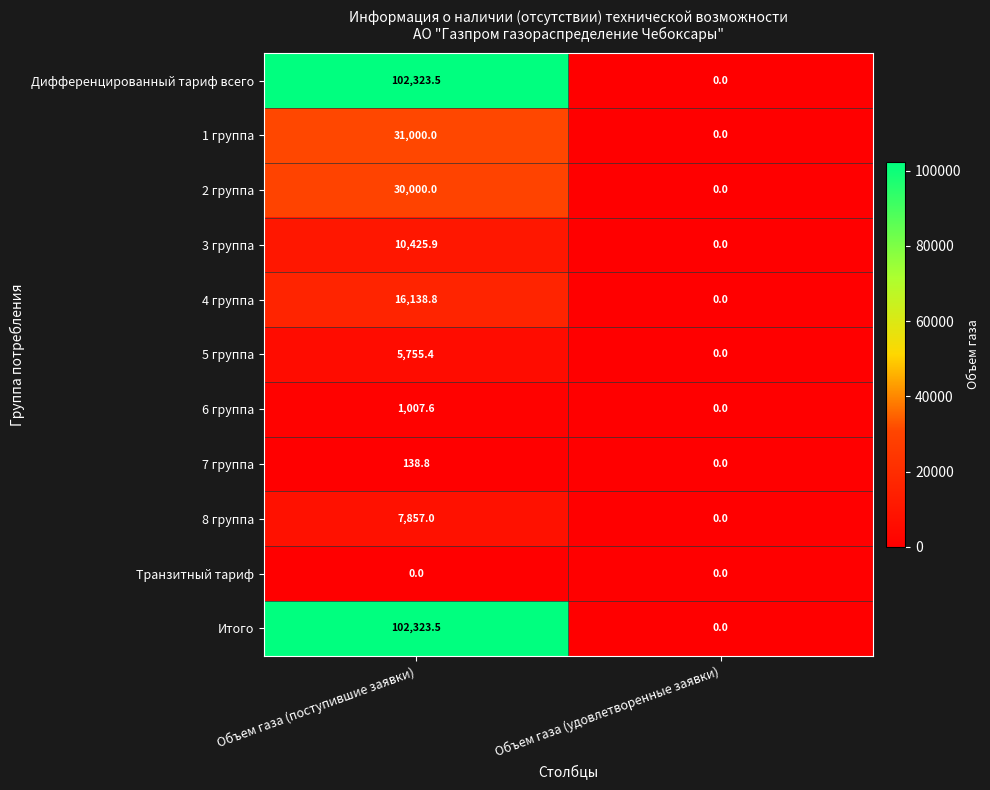

At which label is Дифференцированный тариф всего closest to 51161?

Объем газа (удовлетворенные заявки)